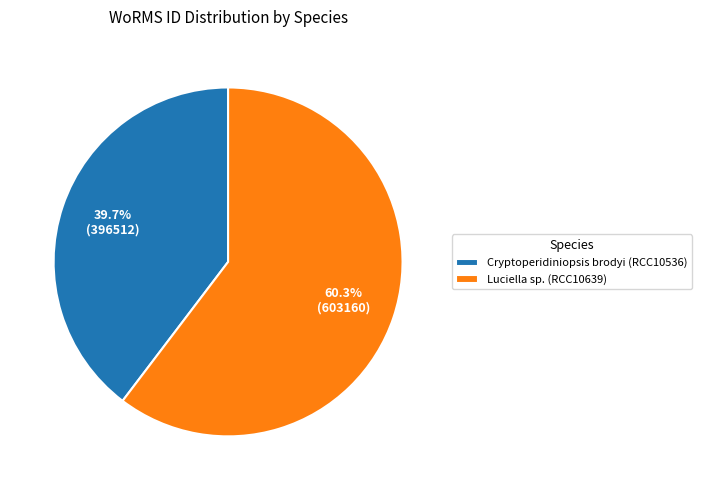

The Luciella sp. (RCC10639) slice represents 60% of the pie. True or false?

True